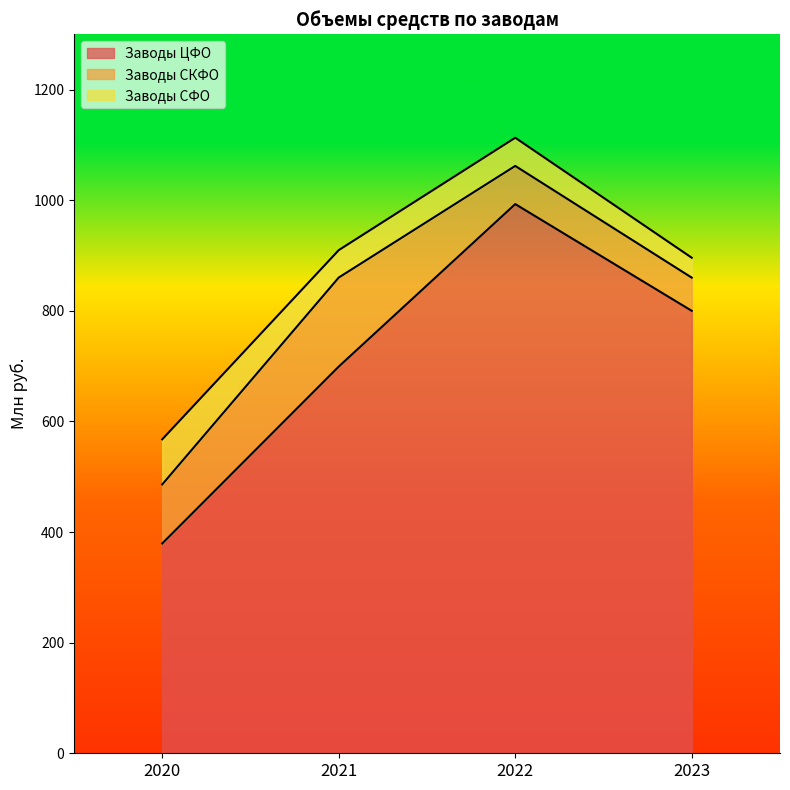

Reading left to right, extract all data points from this chart.

Заводы ЦФО: 2020=379.4	2021=699.2	2022=993.0	2023=800.0
Заводы СКФО: 2020=106.7	2021=161.0	2022=69.0	2023=60.0
Заводы СФО: 2020=81.6	2021=49.6	2022=51.0	2023=36.0